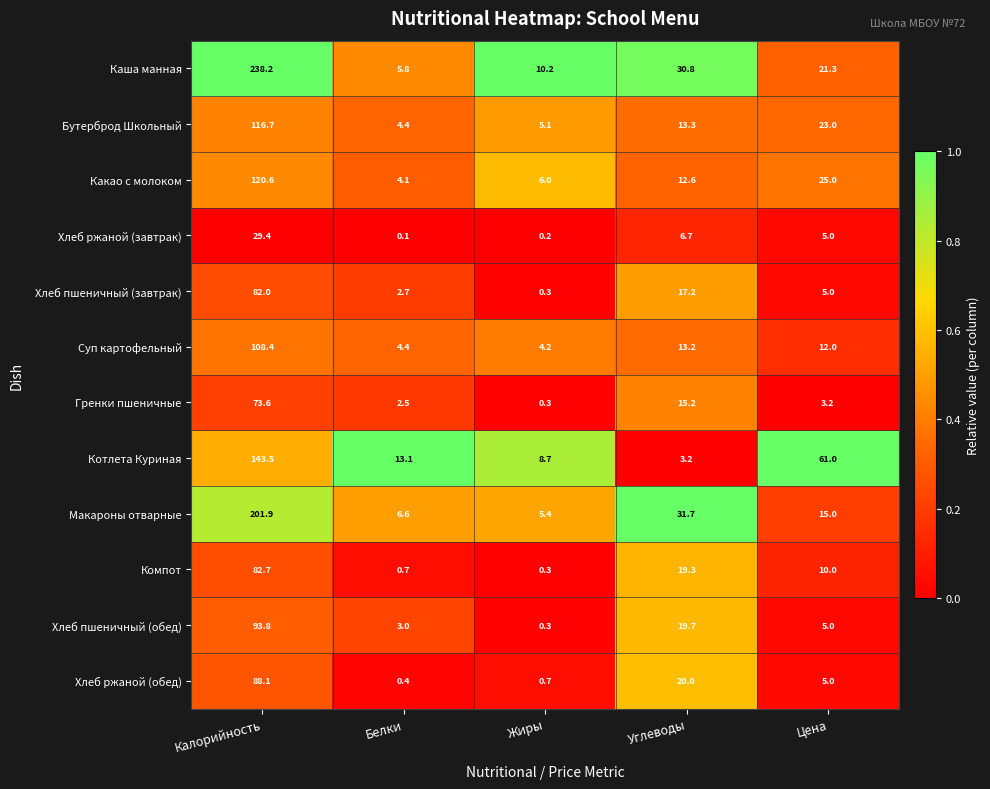

Is it true that Каша манная equals 162.1 at Калорийность?

False